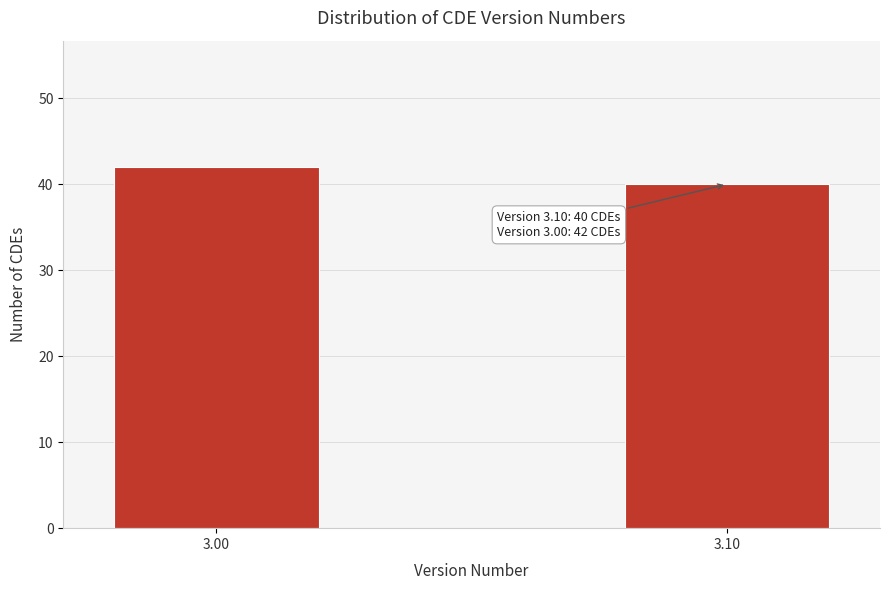

Reading left to right, list all the values displayed in this chart.

42	40